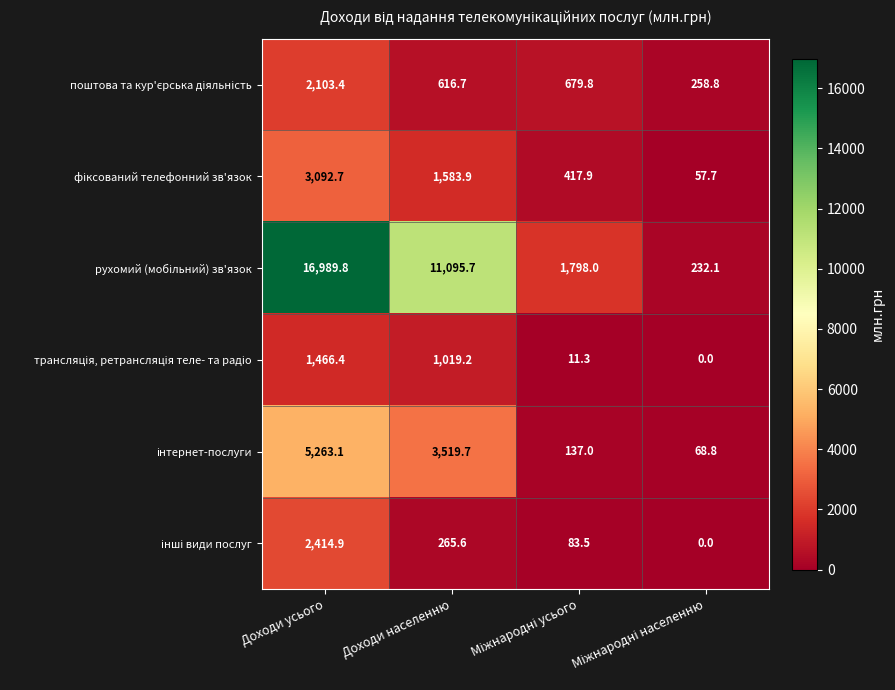

What is the total value across all series at Доходи усього?

31330.3